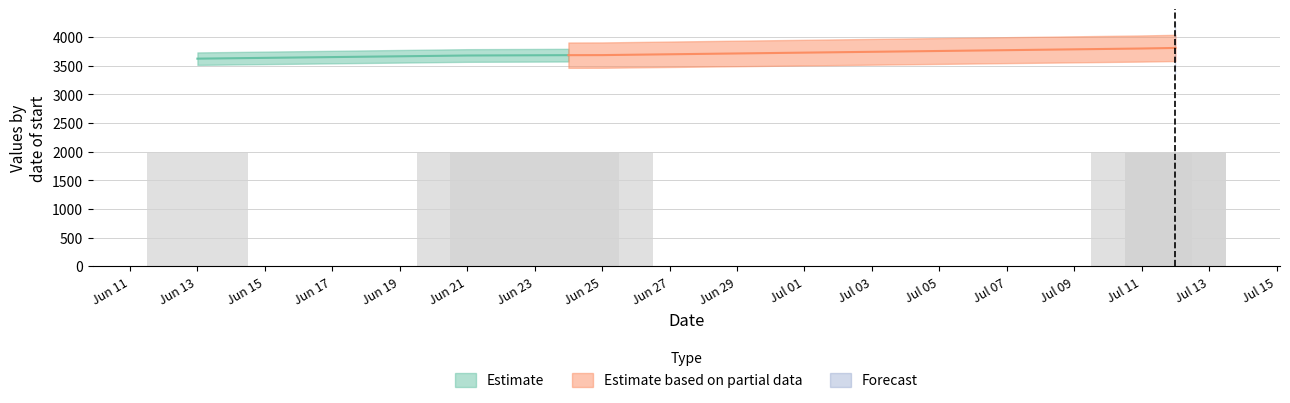

At which category does the chart reach its minimum across all series?

13/06/2012